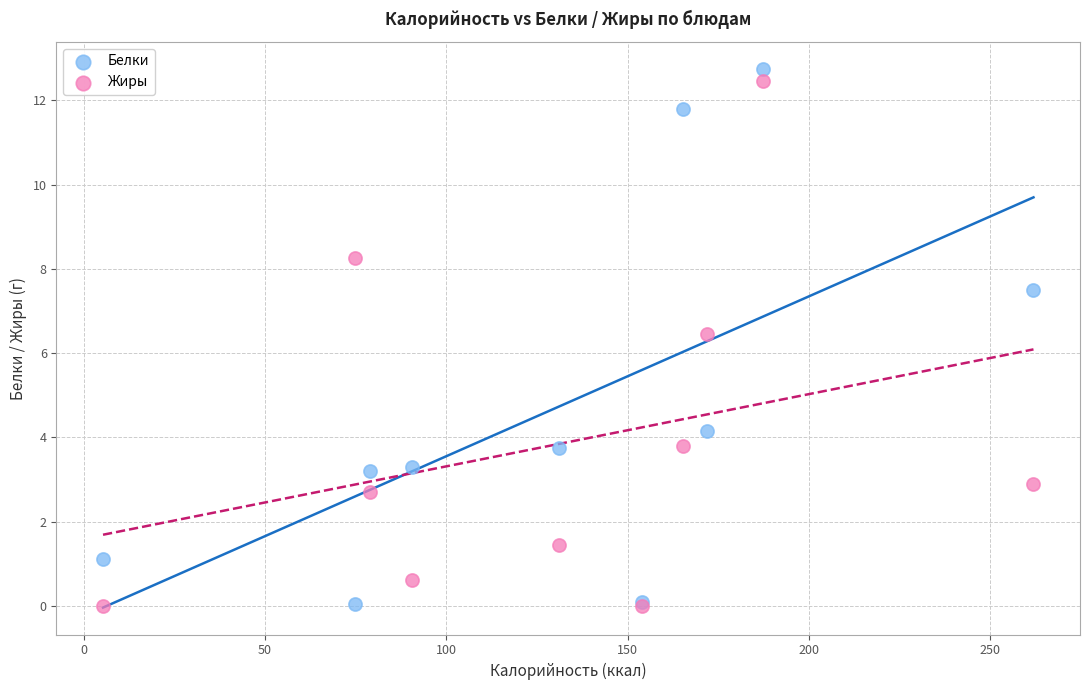

In the Жиры series, what Y value is closest to 6?

6.5